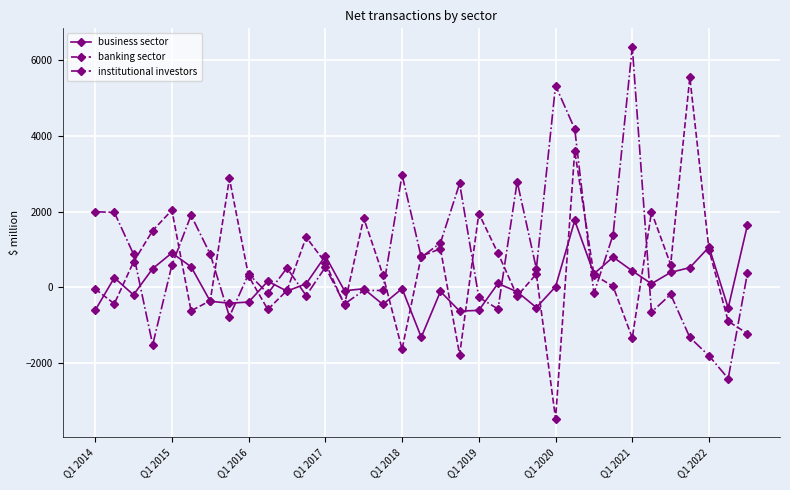

Rank the series by their maximum value, from highest to lowest.

institutional investors, banking sector, business sector